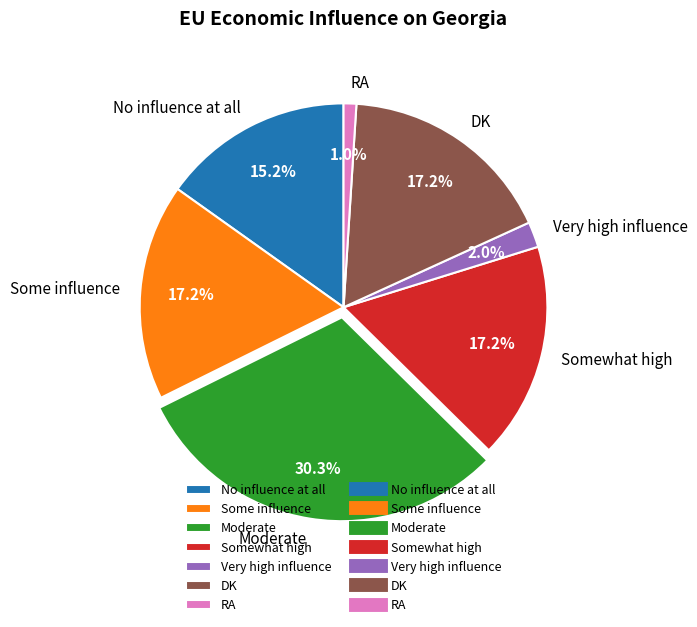

Between Moderate and Some influence, which is larger?

Moderate